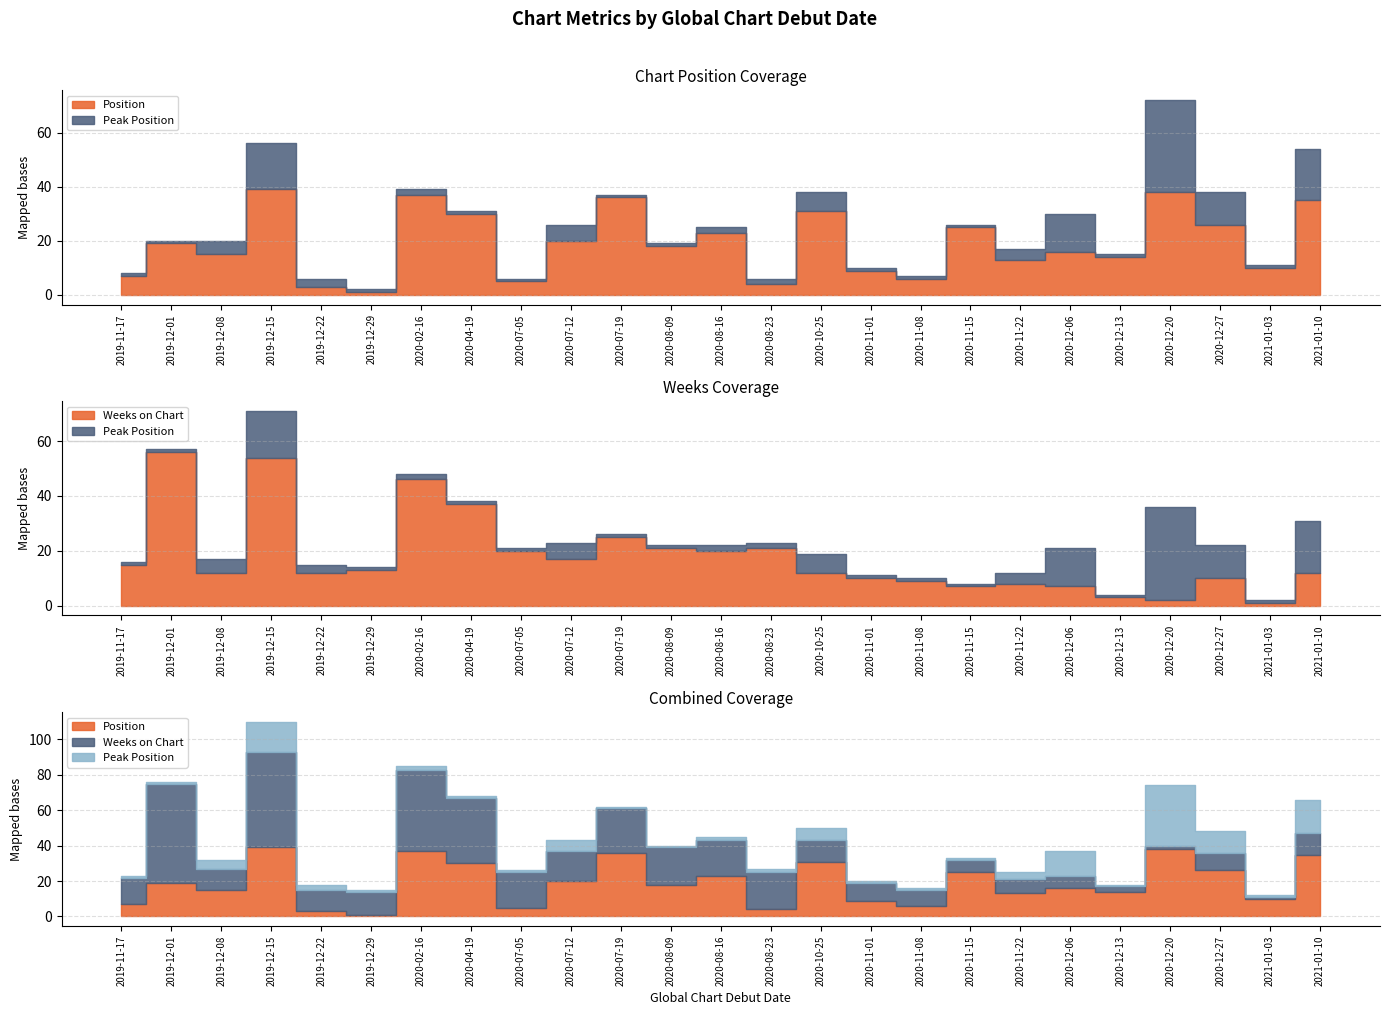

Is it true that Peak Position equals 1 at 2021-01-03?

False